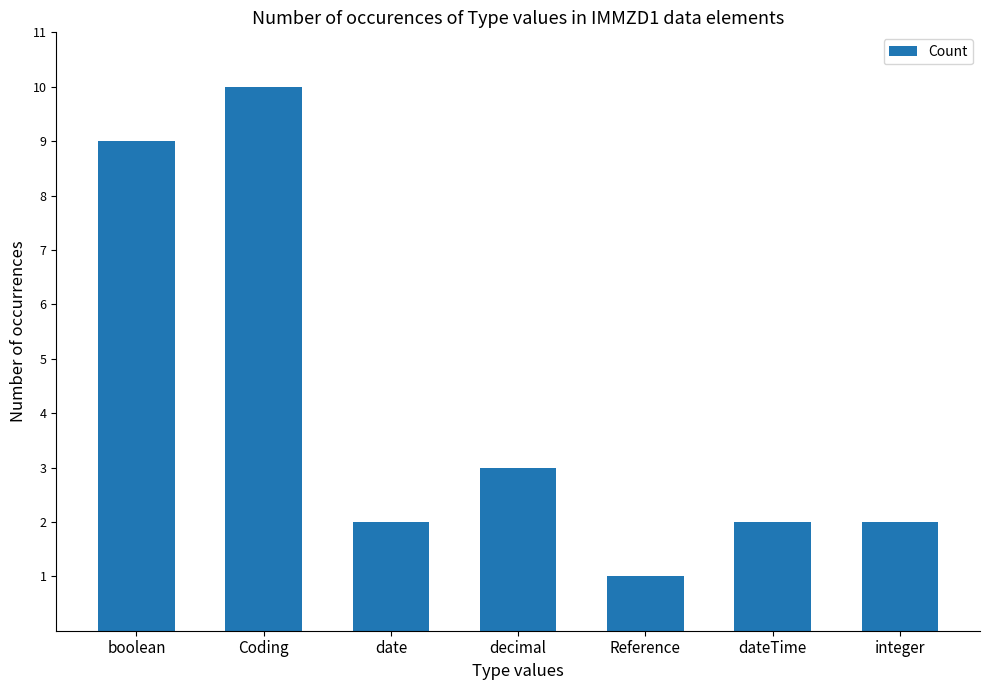

How many distinct data groups are displayed?

1